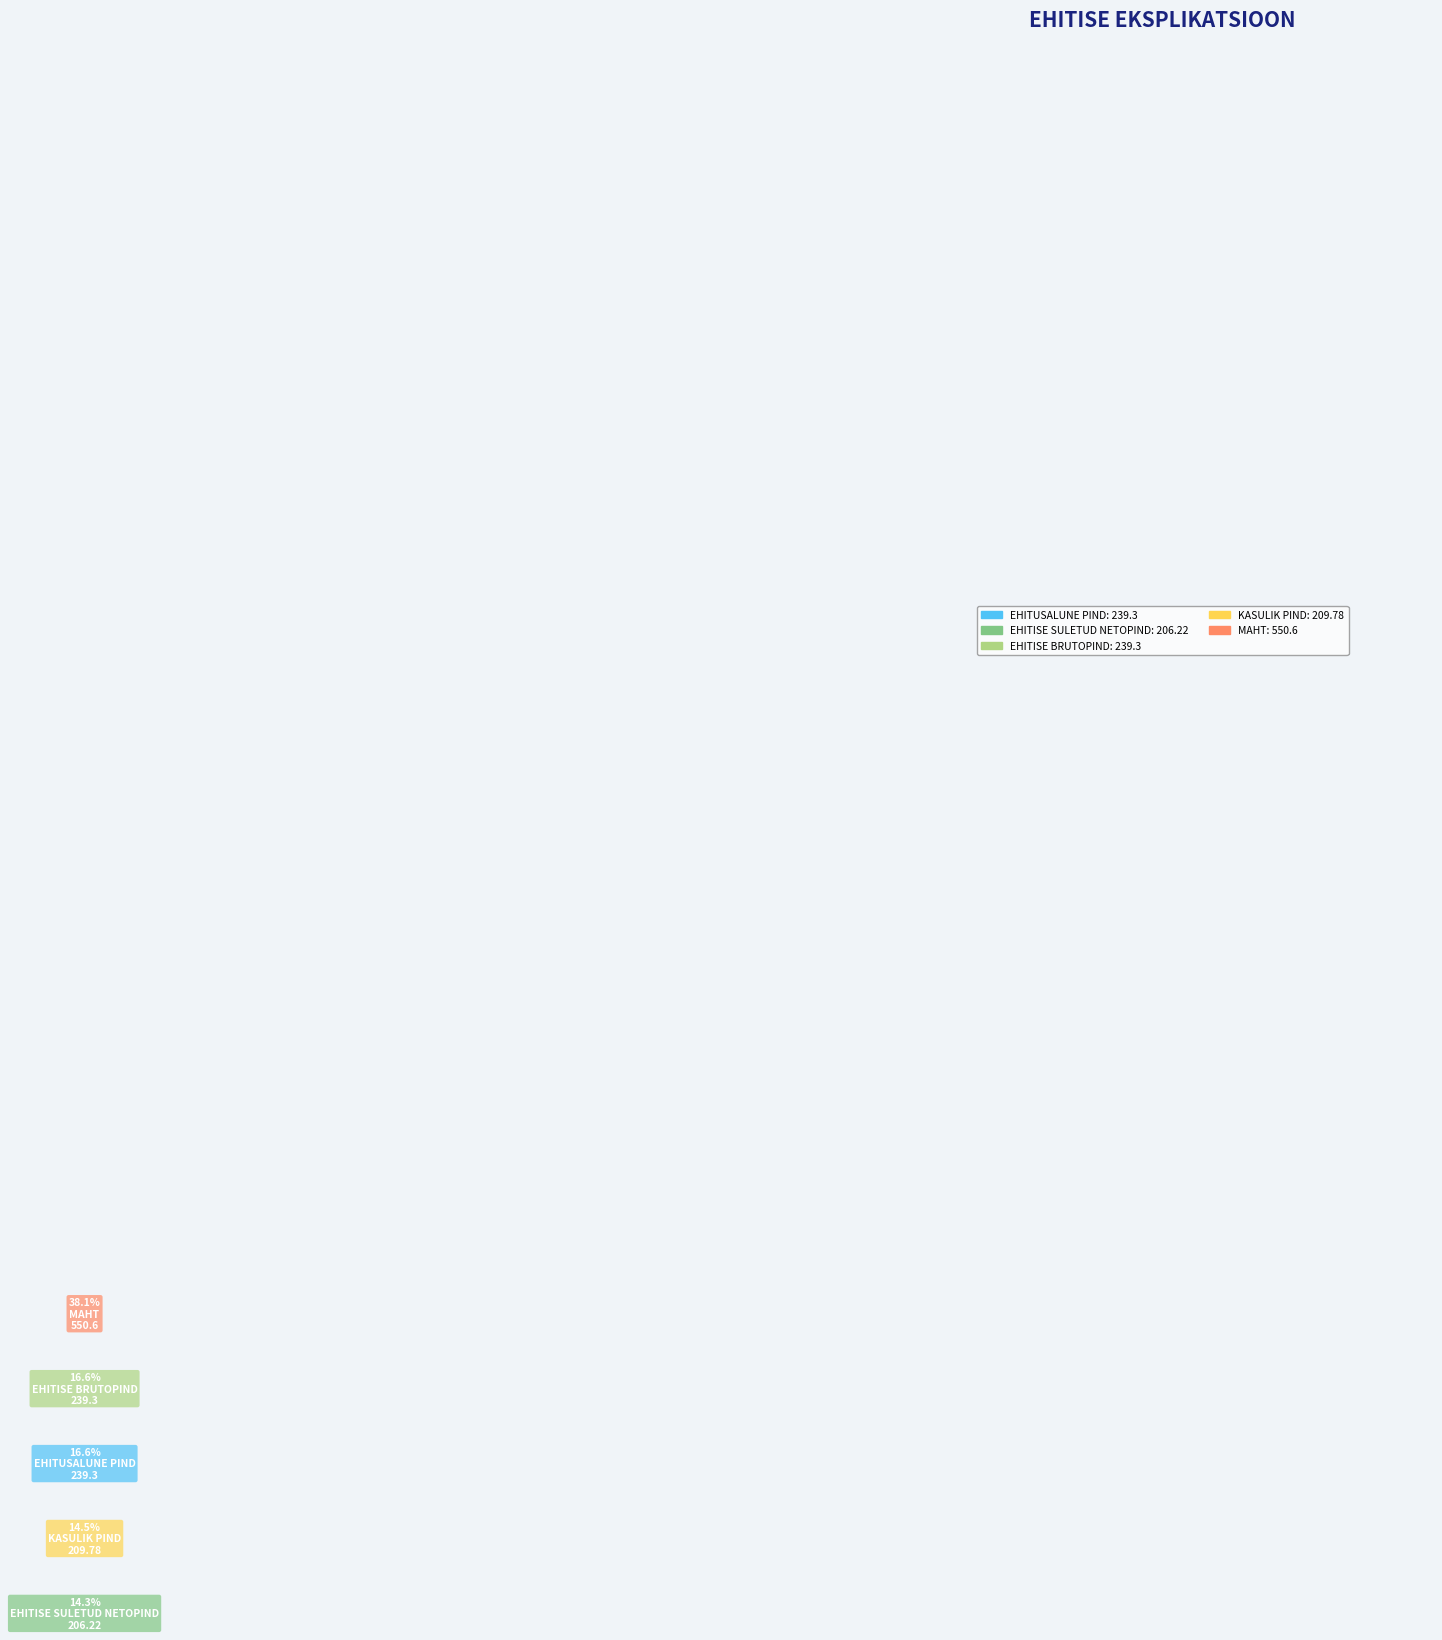

Approximately how many times larger is the value at EHITISE SULETUD NETOPIND compared to EHITUSALUNE PIND?

0.9